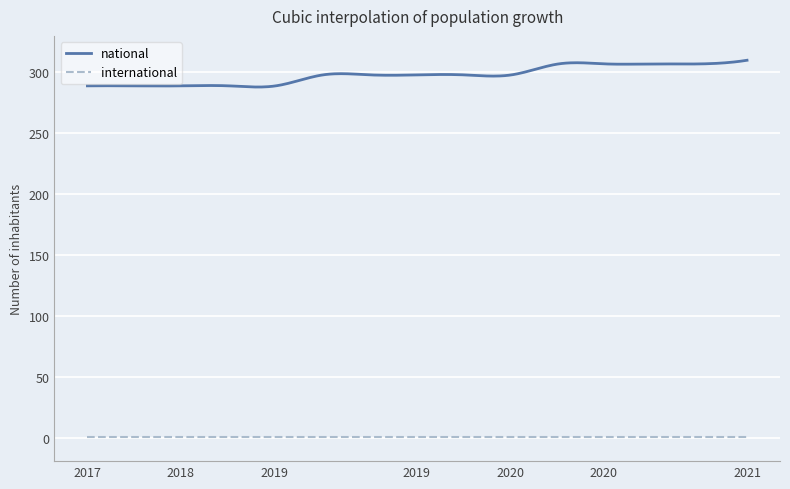

Which series has the largest total across all categories?

national